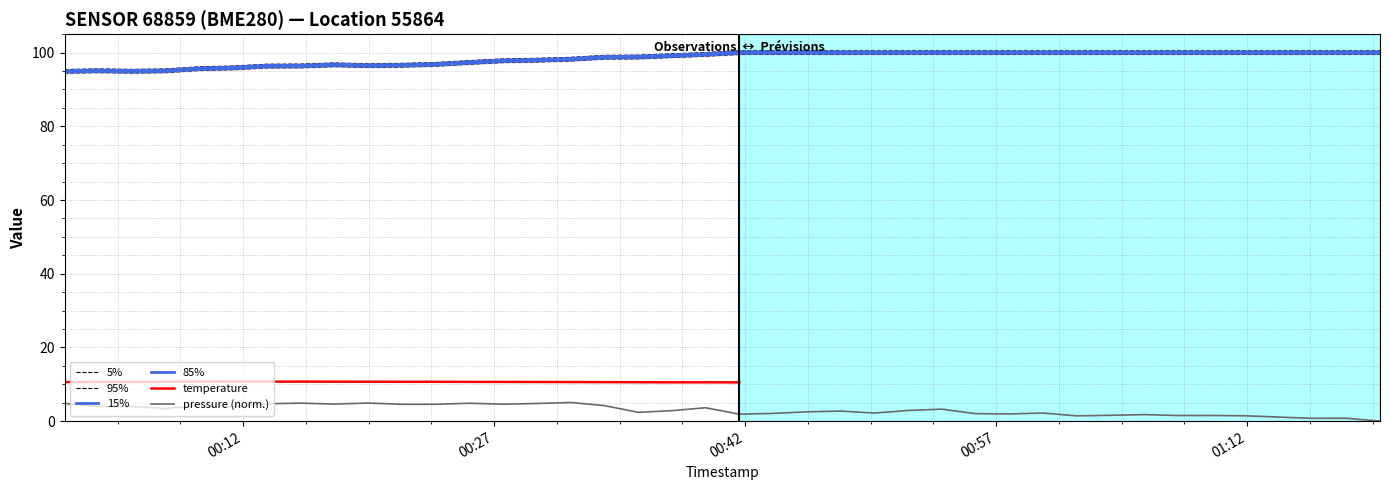

What is the highest value of the pressure (norm.) series?

5.1